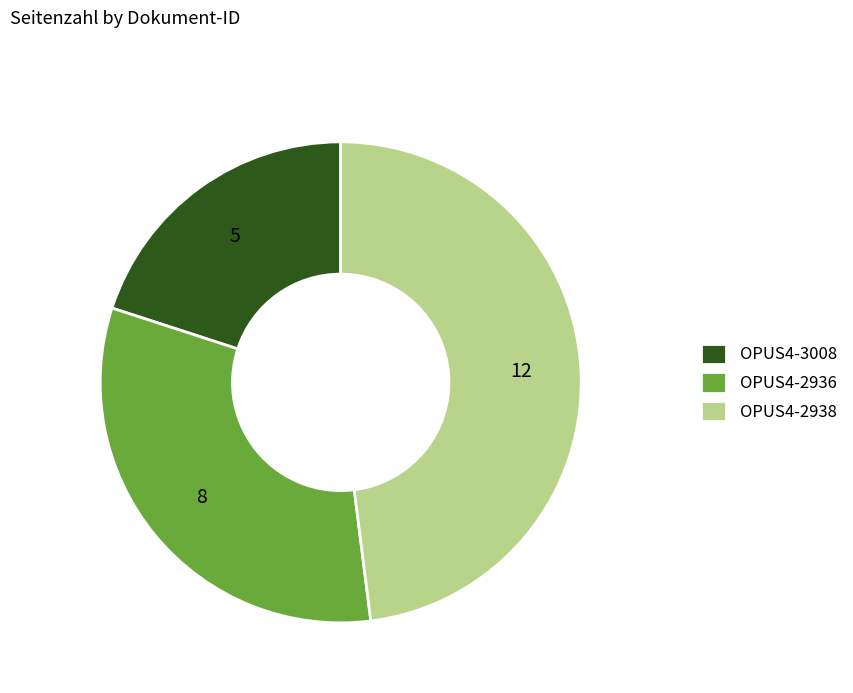

The OPUS4-2938 slice represents 48% of the pie. True or false?

True